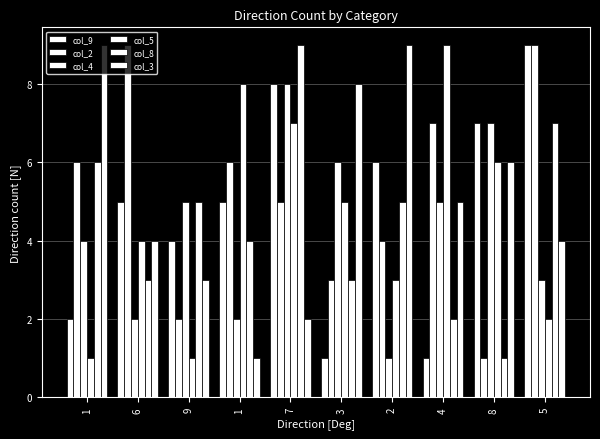

How many bars are there in total?

60